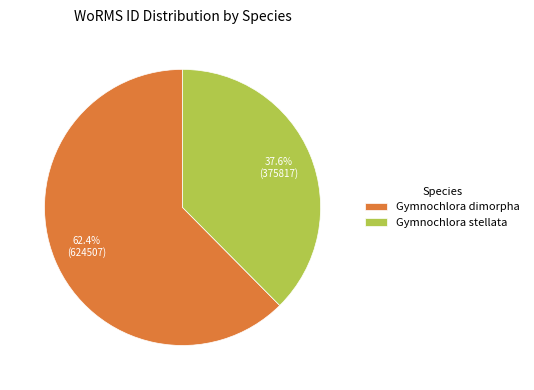

To the nearest percent, what percentage of the pie is Gymnochlora dimorpha?

62%